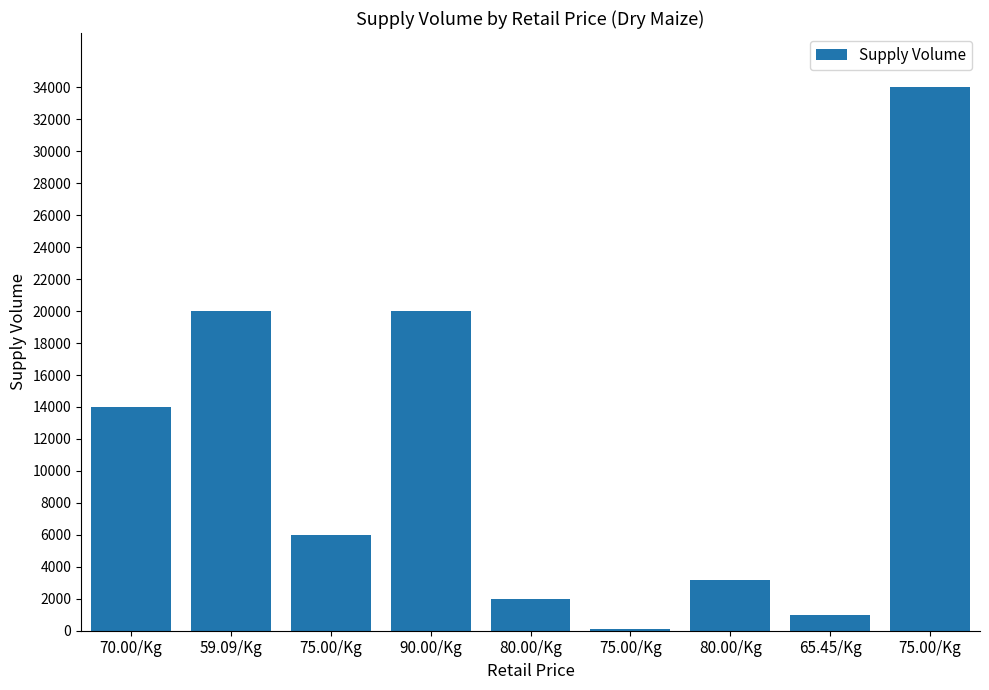

Are the bars horizontal?

No